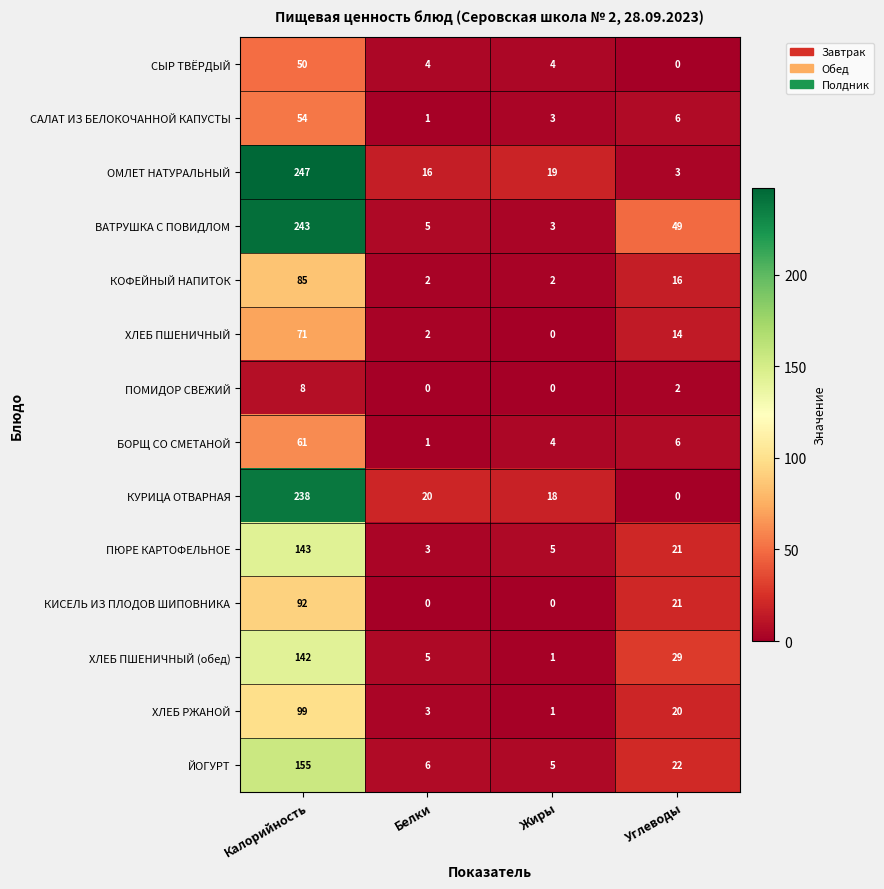

The value of ПЮРЕ КАРТОФЕЛЬНОЕ at Жиры is 7. True or false?

False